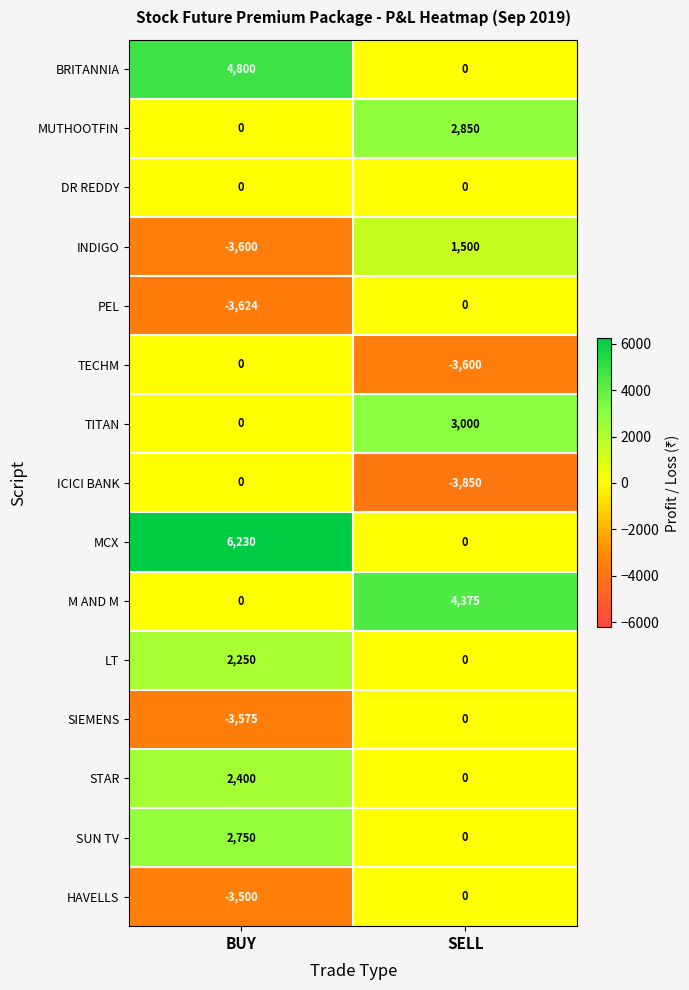

True or false: HAVELLS has a value of -4787 at BUY.

False